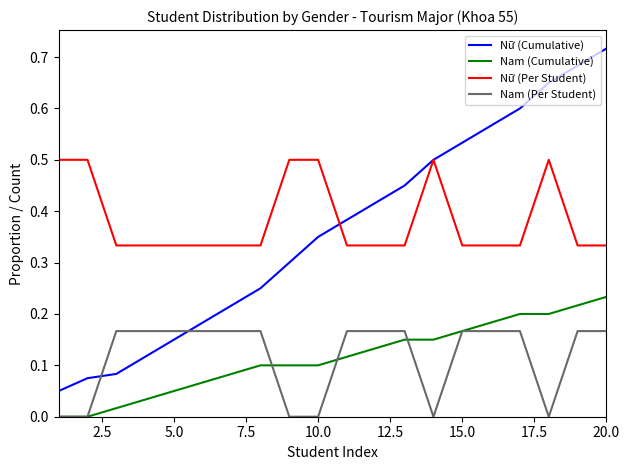

Which series has the widest spread of values?

Nữ (Cumulative)